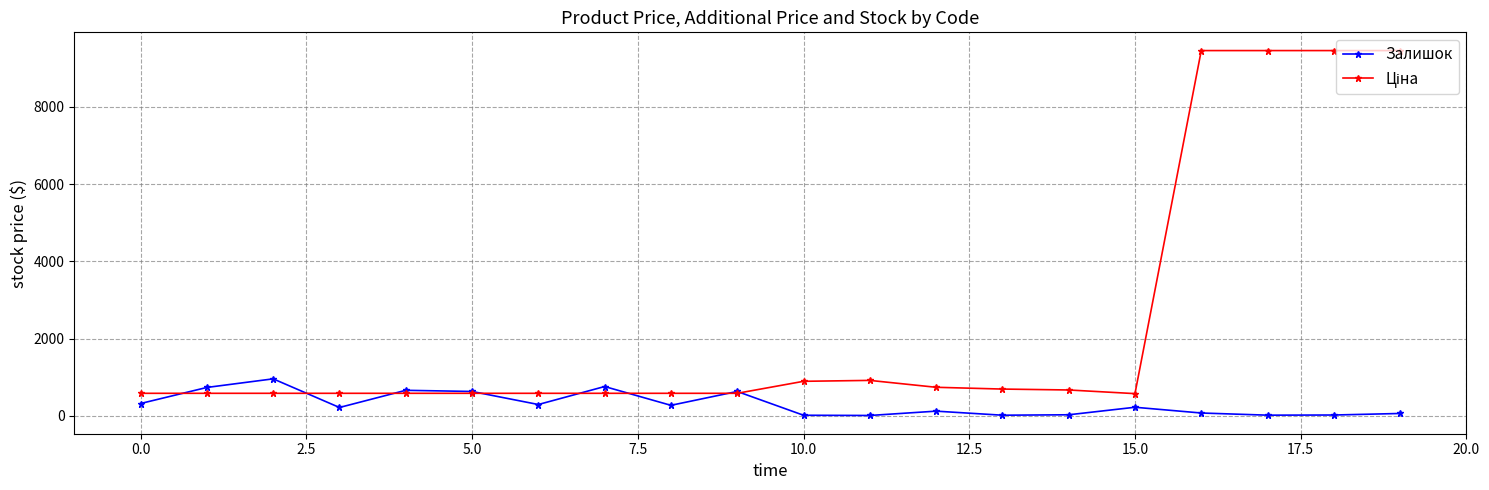

At how many categories does at least one series exceed 9190?

4